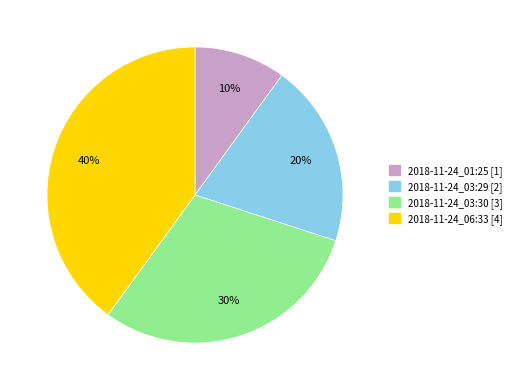

Count the number of slices in the pie.

4